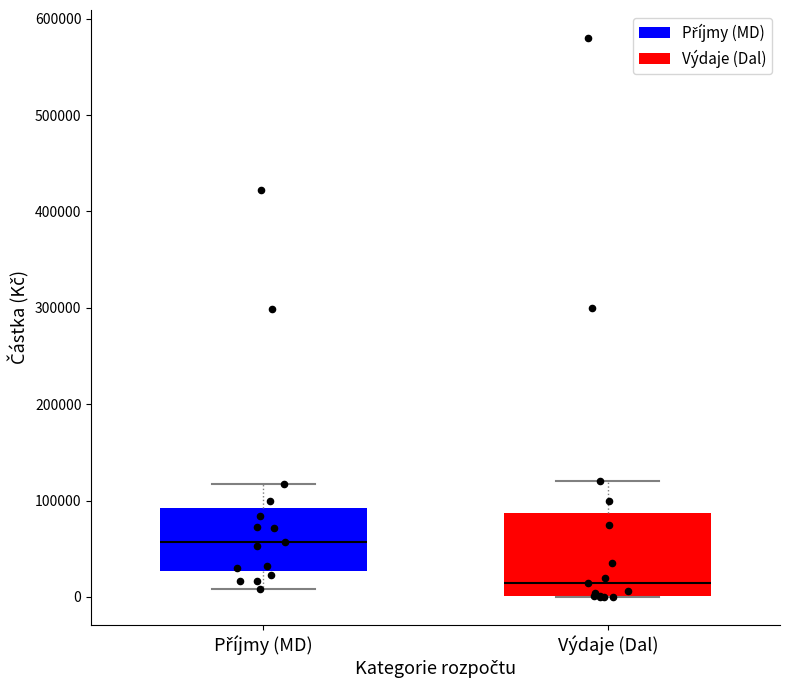

Which box's median line is the highest?

Příjmy (MD)